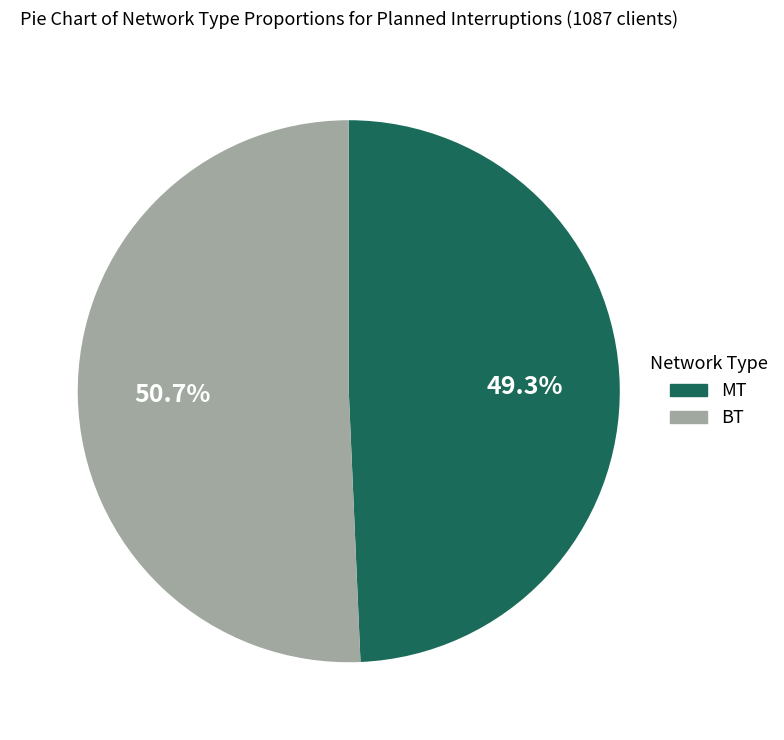

How many segments does this pie chart have?

2